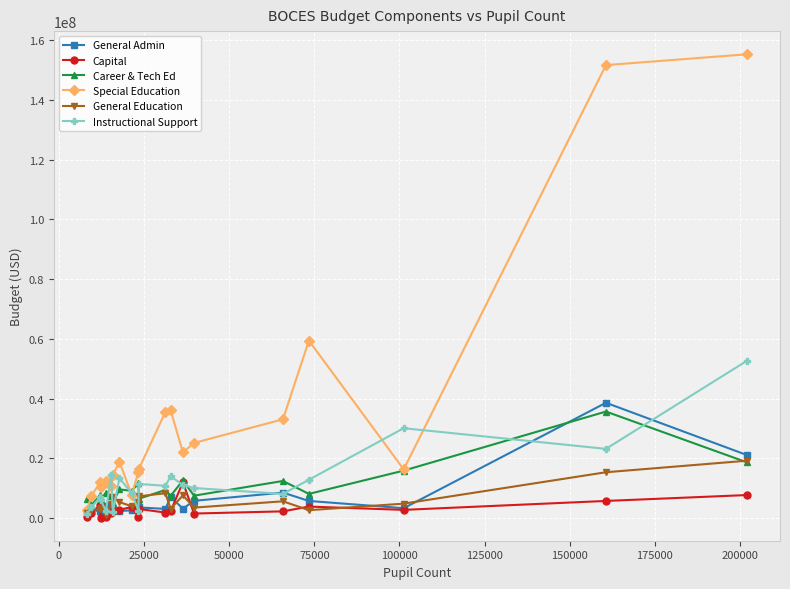

True or false: Instructional Support has more than 2 points higher than both neighbors.

True